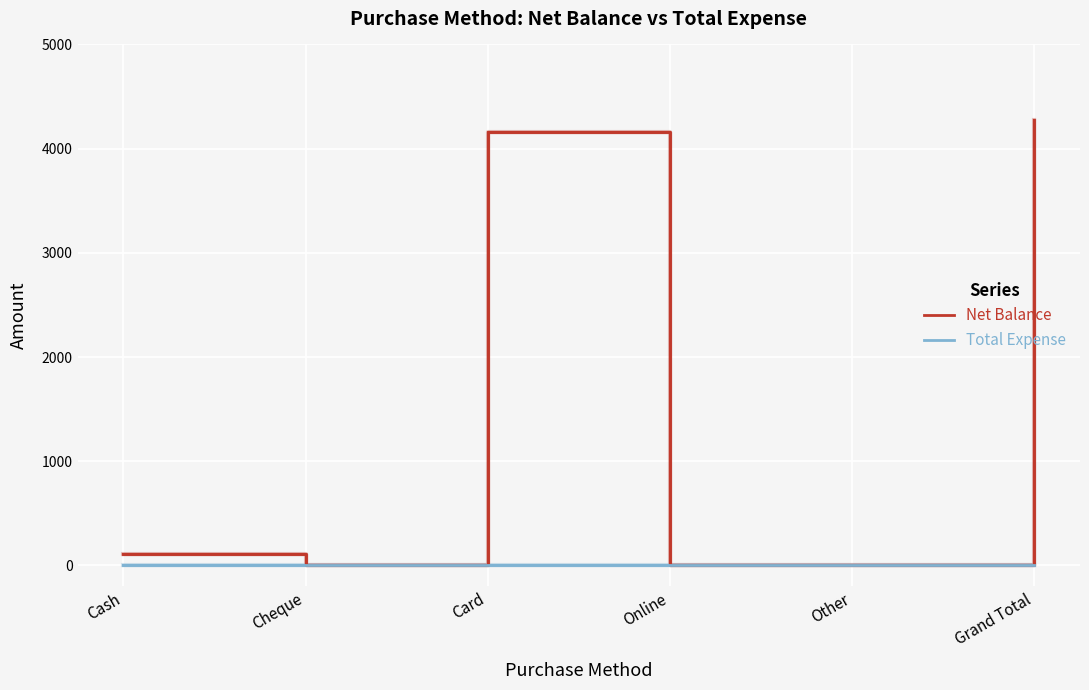

What is the highest value of the Net Balance series?

4271